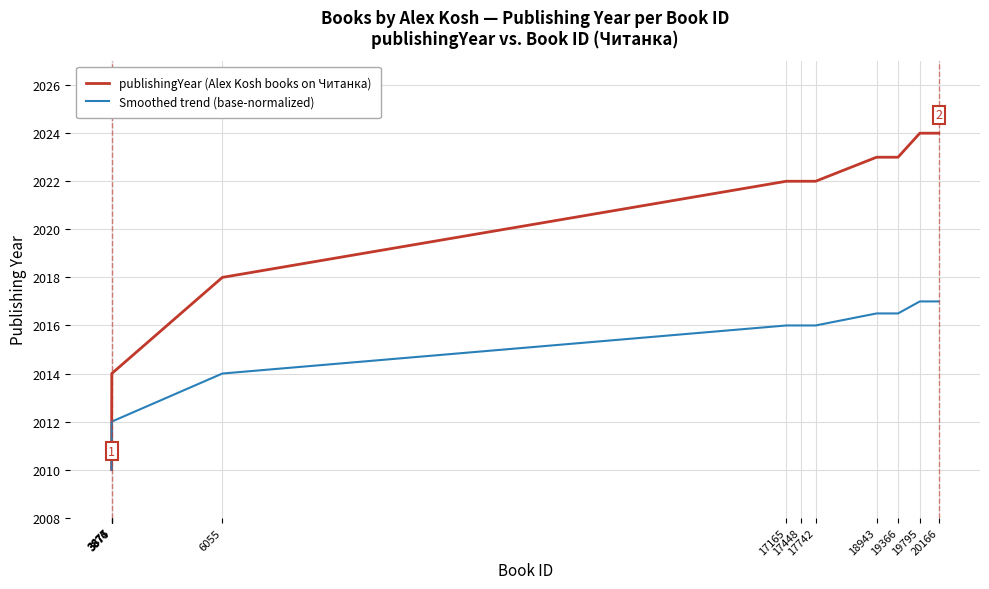

Is this an area chart (filled region under the line)?

No